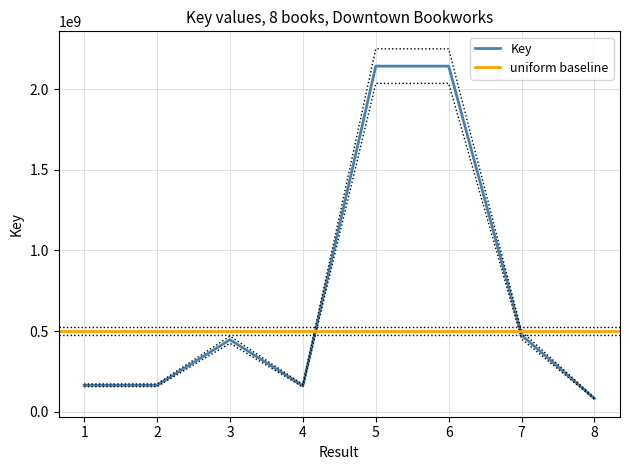

What is the change in value from 1 to 5?

+1978751334